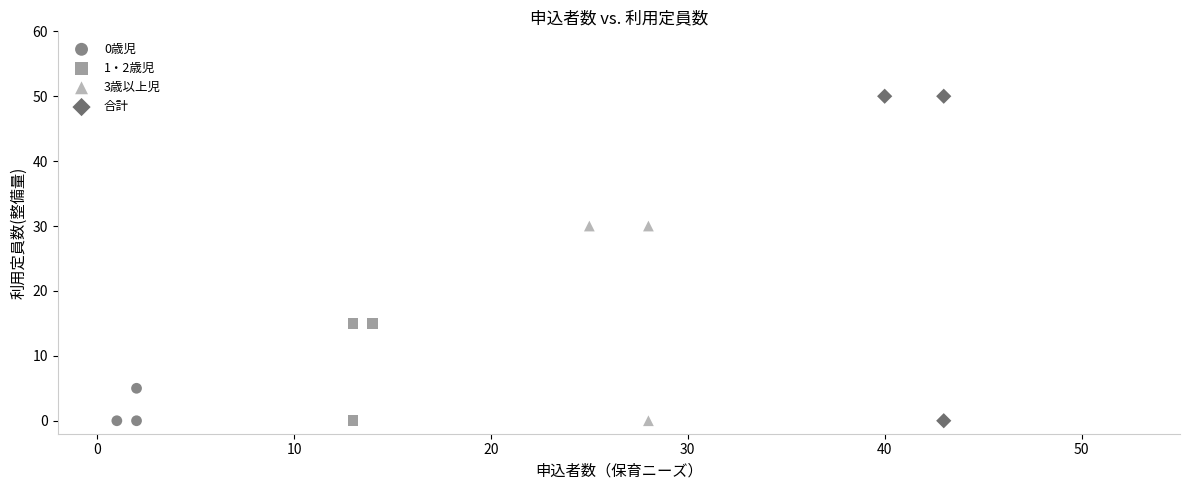

Which series reaches the maximum Y coordinate?

合計